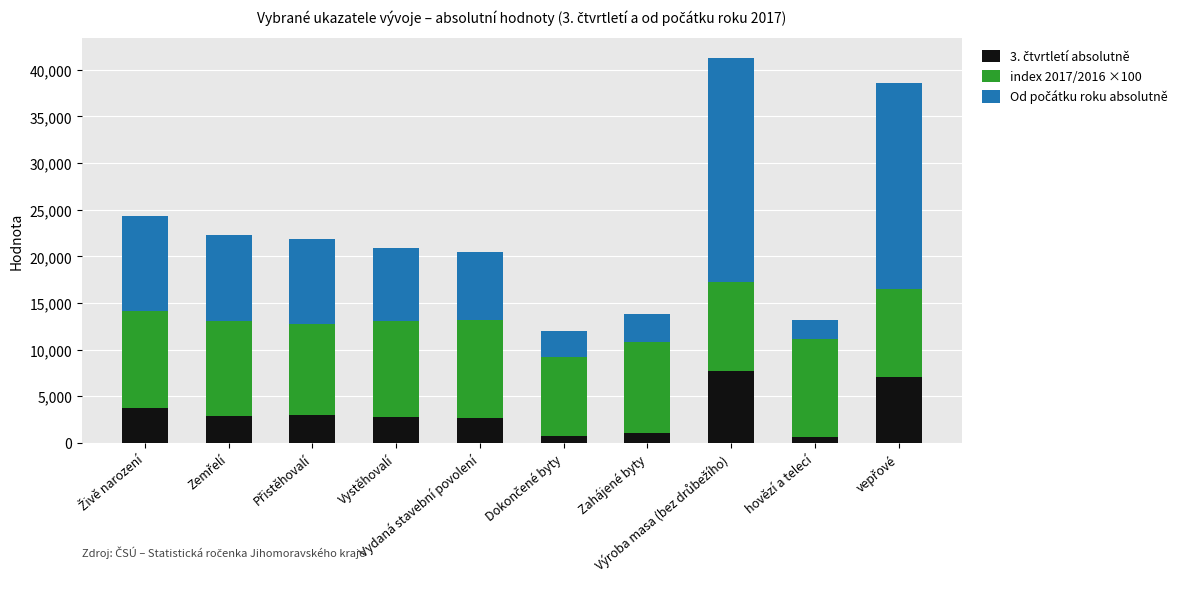

What is the difference between the maximum and minimum values in the Od počátku roku absolutně series?

22061